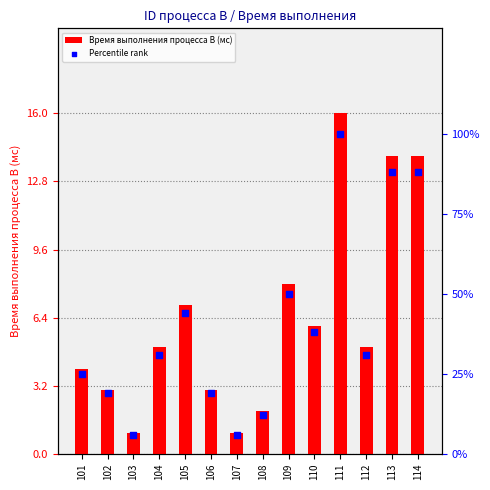

Which series has the largest Y range (max minus min)?

Percentile rank